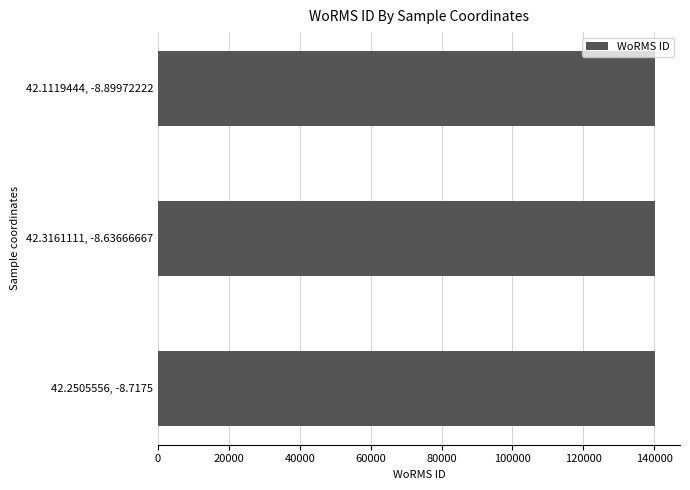

What is the value of the 1st bar from the left?

140261